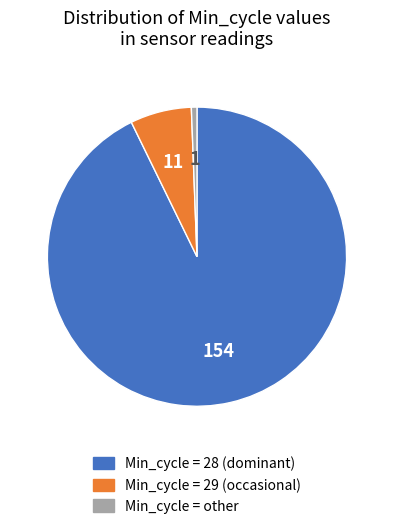

Rank the categories by value from highest to lowest.

Min_cycle = 28 (dominant), Min_cycle = 29 (occasional), Min_cycle = other